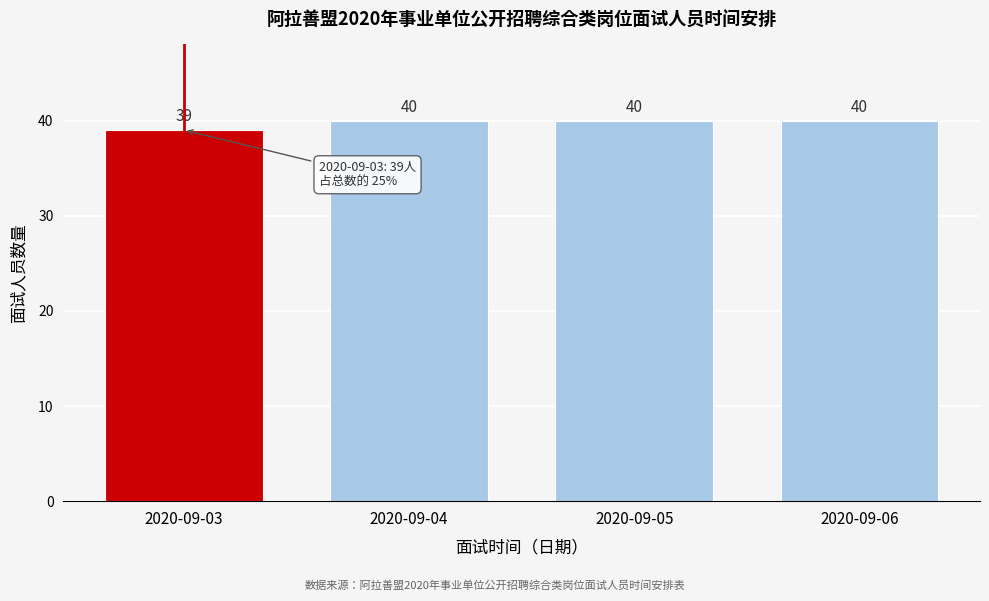

Reading left to right, extract all data points from this chart.

39	40	40	40